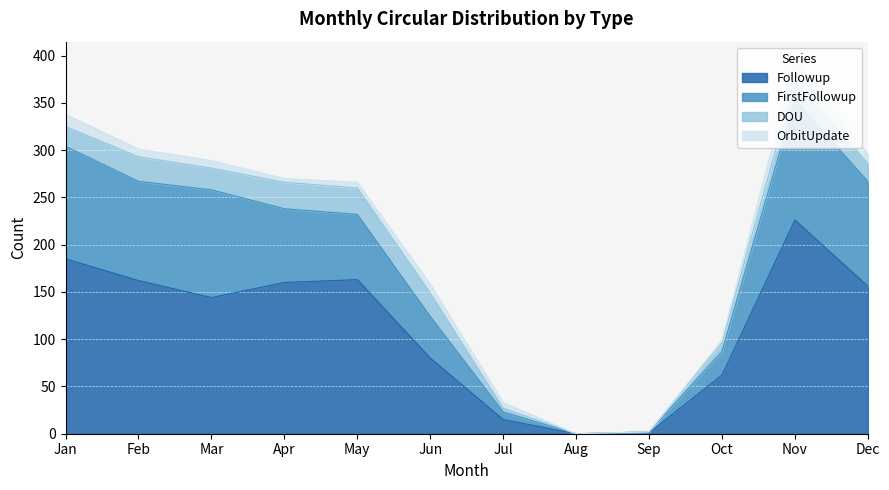

True or false: Followup has a value of 62 at Oct.

True